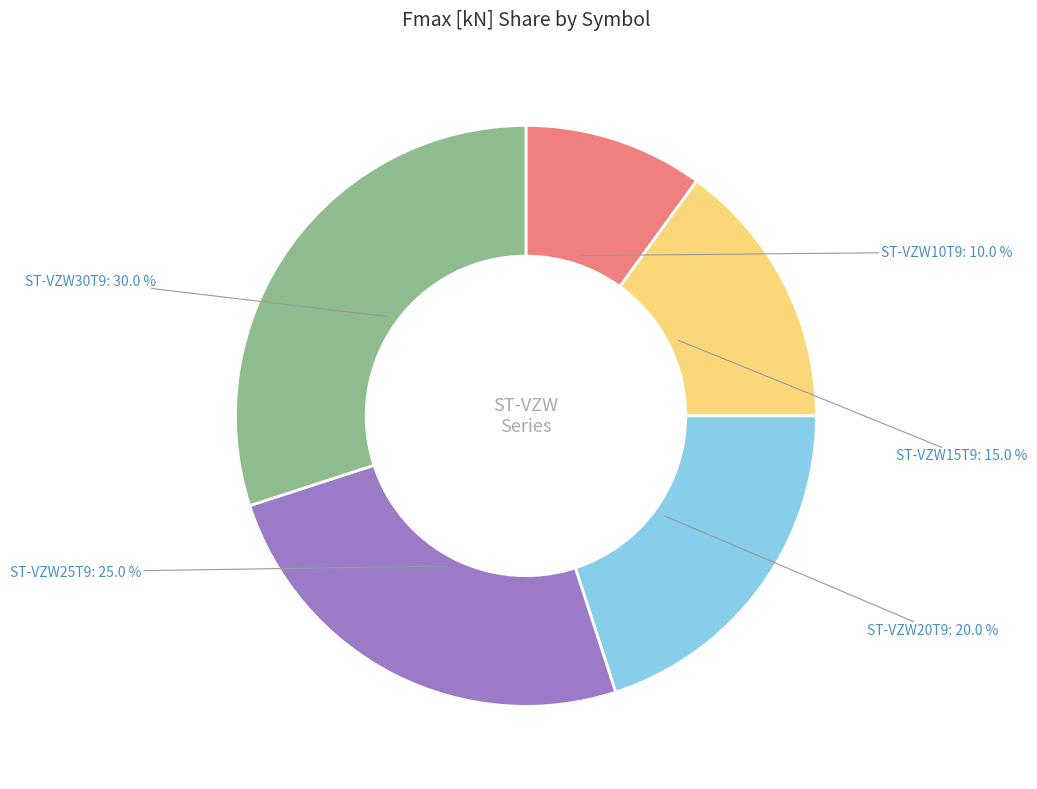

Between ST-VZW25T9 and ST-VZW10T9, which is larger?

ST-VZW25T9